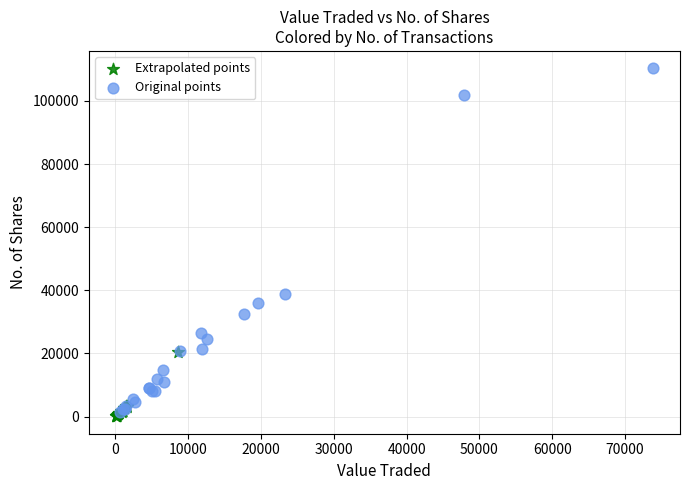

Which series reaches the maximum Y coordinate?

Original points